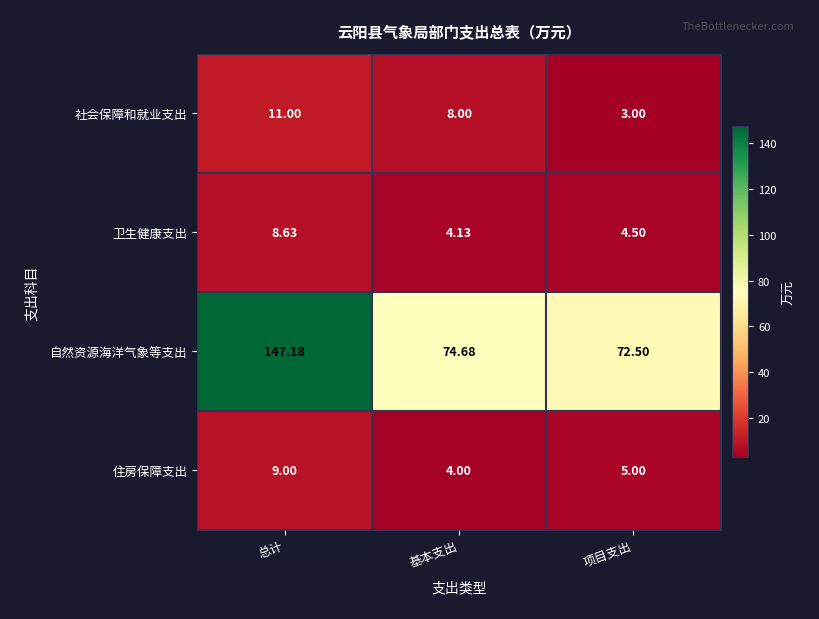

At which category is the sum across all series the highest?

总计